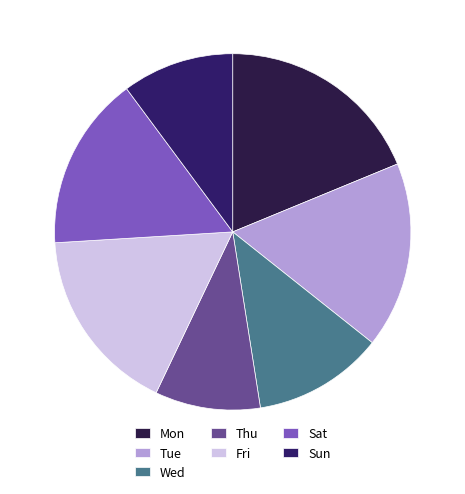

To the nearest percent, what percentage of the pie is Sat?

14%